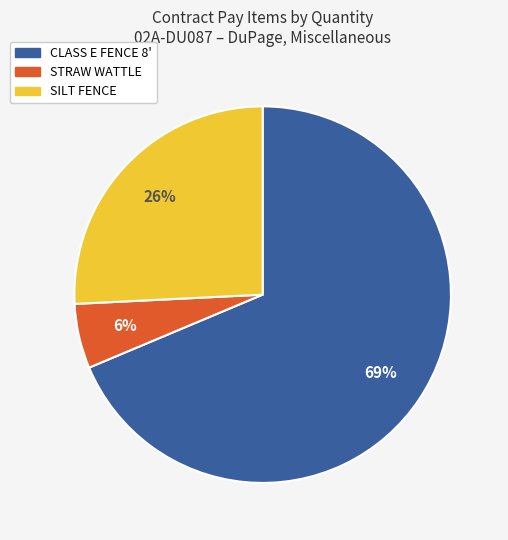

Is the sum of SILT FENCE and STRAW WATTLE greater than half?

No